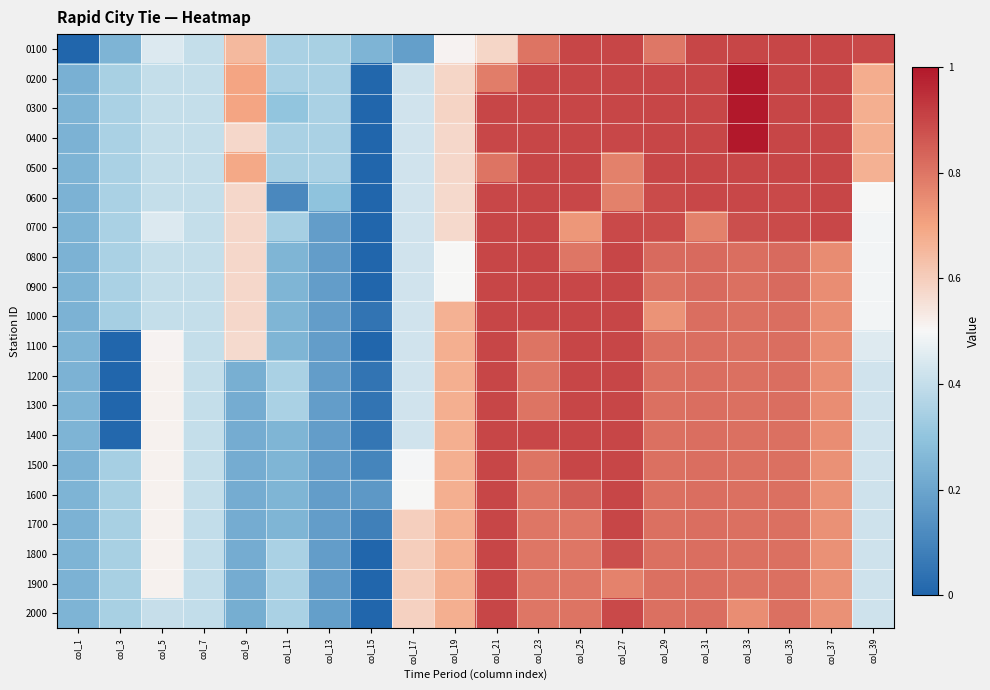

Reading right to left, extract all data points from this chart.

0100: col_39=0.9	col_37=0.9	col_35=0.9	col_33=0.9	col_31=0.9	col_29=0.8	col_27=0.9	col_25=0.9	col_23=0.8	col_21=0.6	col_19=0.5	col_17=0.2	col_15=0.2	col_13=0.3	col_11=0.4	col_9=0.7	col_7=0.4	col_5=0.4	col_3=0.2	col_1=0.0
0200: col_39=0.7	col_37=0.9	col_35=0.9	col_33=1.0	col_31=0.9	col_29=0.9	col_27=0.9	col_25=0.9	col_23=0.9	col_21=0.8	col_19=0.6	col_17=0.4	col_15=0.0	col_13=0.3	col_11=0.3	col_9=0.7	col_7=0.4	col_5=0.4	col_3=0.3	col_1=0.2
0300: col_39=0.7	col_37=0.9	col_35=0.9	col_33=1.0	col_31=0.9	col_29=0.9	col_27=0.9	col_25=0.9	col_23=0.9	col_21=0.9	col_19=0.6	col_17=0.4	col_15=0.0	col_13=0.4	col_11=0.3	col_9=0.7	col_7=0.4	col_5=0.4	col_3=0.3	col_1=0.2
0400: col_39=0.7	col_37=0.9	col_35=0.9	col_33=1.0	col_31=0.9	col_29=0.9	col_27=0.9	col_25=0.9	col_23=0.9	col_21=0.9	col_19=0.6	col_17=0.4	col_15=0.0	col_13=0.4	col_11=0.3	col_9=0.6	col_7=0.4	col_5=0.4	col_3=0.3	col_1=0.2
0500: col_39=0.7	col_37=0.9	col_35=0.9	col_33=0.9	col_31=0.9	col_29=0.9	col_27=0.8	col_25=0.9	col_23=0.9	col_21=0.8	col_19=0.6	col_17=0.4	col_15=0.0	col_13=0.3	col_11=0.3	col_9=0.7	col_7=0.4	col_5=0.4	col_3=0.3	col_1=0.2
0600: col_39=0.5	col_37=0.9	col_35=0.9	col_33=0.9	col_31=0.9	col_29=0.9	col_27=0.8	col_25=0.9	col_23=0.9	col_21=0.9	col_19=0.6	col_17=0.4	col_15=0.0	col_13=0.3	col_11=0.1	col_9=0.6	col_7=0.4	col_5=0.4	col_3=0.3	col_1=0.2
0700: col_39=0.5	col_37=0.9	col_35=0.9	col_33=0.9	col_31=0.8	col_29=0.9	col_27=0.9	col_25=0.7	col_23=0.9	col_21=0.9	col_19=0.6	col_17=0.4	col_15=0.0	col_13=0.2	col_11=0.3	col_9=0.6	col_7=0.4	col_5=0.4	col_3=0.3	col_1=0.2
0800: col_39=0.5	col_37=0.8	col_35=0.8	col_33=0.8	col_31=0.8	col_29=0.8	col_27=0.9	col_25=0.8	col_23=0.9	col_21=0.9	col_19=0.5	col_17=0.4	col_15=0.0	col_13=0.2	col_11=0.3	col_9=0.6	col_7=0.4	col_5=0.4	col_3=0.3	col_1=0.2
0900: col_39=0.5	col_37=0.7	col_35=0.8	col_33=0.8	col_31=0.8	col_29=0.8	col_27=0.9	col_25=0.9	col_23=0.9	col_21=0.9	col_19=0.5	col_17=0.4	col_15=0.0	col_13=0.2	col_11=0.3	col_9=0.6	col_7=0.4	col_5=0.4	col_3=0.3	col_1=0.2
1000: col_39=0.5	col_37=0.7	col_35=0.8	col_33=0.8	col_31=0.8	col_29=0.7	col_27=0.9	col_25=0.9	col_23=0.9	col_21=0.9	col_19=0.7	col_17=0.4	col_15=0.0	col_13=0.2	col_11=0.3	col_9=0.6	col_7=0.4	col_5=0.4	col_3=0.3	col_1=0.2
1100: col_39=0.5	col_37=0.7	col_35=0.8	col_33=0.8	col_31=0.8	col_29=0.8	col_27=0.9	col_25=0.9	col_23=0.8	col_21=0.9	col_19=0.7	col_17=0.4	col_15=0.0	col_13=0.2	col_11=0.3	col_9=0.6	col_7=0.4	col_5=0.5	col_3=0.0	col_1=0.2
1200: col_39=0.4	col_37=0.7	col_35=0.8	col_33=0.8	col_31=0.8	col_29=0.8	col_27=0.9	col_25=0.9	col_23=0.8	col_21=0.9	col_19=0.7	col_17=0.4	col_15=0.0	col_13=0.2	col_11=0.3	col_9=0.2	col_7=0.4	col_5=0.5	col_3=0.0	col_1=0.2
1300: col_39=0.4	col_37=0.7	col_35=0.8	col_33=0.8	col_31=0.8	col_29=0.8	col_27=0.9	col_25=0.9	col_23=0.8	col_21=0.9	col_19=0.7	col_17=0.4	col_15=0.1	col_13=0.2	col_11=0.3	col_9=0.2	col_7=0.4	col_5=0.5	col_3=0.0	col_1=0.2
1400: col_39=0.4	col_37=0.7	col_35=0.8	col_33=0.8	col_31=0.8	col_29=0.8	col_27=0.9	col_25=0.9	col_23=0.9	col_21=0.9	col_19=0.7	col_17=0.4	col_15=0.1	col_13=0.2	col_11=0.3	col_9=0.2	col_7=0.4	col_5=0.5	col_3=0.0	col_1=0.2
1500: col_39=0.4	col_37=0.7	col_35=0.8	col_33=0.8	col_31=0.8	col_29=0.8	col_27=0.9	col_25=0.9	col_23=0.8	col_21=0.9	col_19=0.7	col_17=0.5	col_15=0.1	col_13=0.2	col_11=0.3	col_9=0.2	col_7=0.4	col_5=0.5	col_3=0.3	col_1=0.2
1600: col_39=0.4	col_37=0.7	col_35=0.8	col_33=0.8	col_31=0.8	col_29=0.8	col_27=0.9	col_25=0.8	col_23=0.8	col_21=0.9	col_19=0.7	col_17=0.5	col_15=0.2	col_13=0.2	col_11=0.3	col_9=0.2	col_7=0.4	col_5=0.5	col_3=0.3	col_1=0.2
1700: col_39=0.4	col_37=0.7	col_35=0.8	col_33=0.8	col_31=0.8	col_29=0.8	col_27=0.9	col_25=0.8	col_23=0.8	col_21=0.9	col_19=0.7	col_17=0.6	col_15=0.1	col_13=0.2	col_11=0.3	col_9=0.2	col_7=0.4	col_5=0.5	col_3=0.3	col_1=0.2
1800: col_39=0.4	col_37=0.7	col_35=0.8	col_33=0.8	col_31=0.8	col_29=0.8	col_27=0.9	col_25=0.8	col_23=0.8	col_21=0.9	col_19=0.7	col_17=0.6	col_15=0.0	col_13=0.2	col_11=0.3	col_9=0.2	col_7=0.4	col_5=0.5	col_3=0.3	col_1=0.2
1900: col_39=0.4	col_37=0.7	col_35=0.8	col_33=0.8	col_31=0.8	col_29=0.8	col_27=0.8	col_25=0.8	col_23=0.8	col_21=0.9	col_19=0.7	col_17=0.6	col_15=0.0	col_13=0.2	col_11=0.4	col_9=0.2	col_7=0.4	col_5=0.5	col_3=0.3	col_1=0.2
2000: col_39=0.4	col_37=0.7	col_35=0.8	col_33=0.7	col_31=0.8	col_29=0.8	col_27=0.9	col_25=0.8	col_23=0.8	col_21=0.9	col_19=0.7	col_17=0.6	col_15=0.0	col_13=0.2	col_11=0.3	col_9=0.2	col_7=0.4	col_5=0.4	col_3=0.3	col_1=0.2